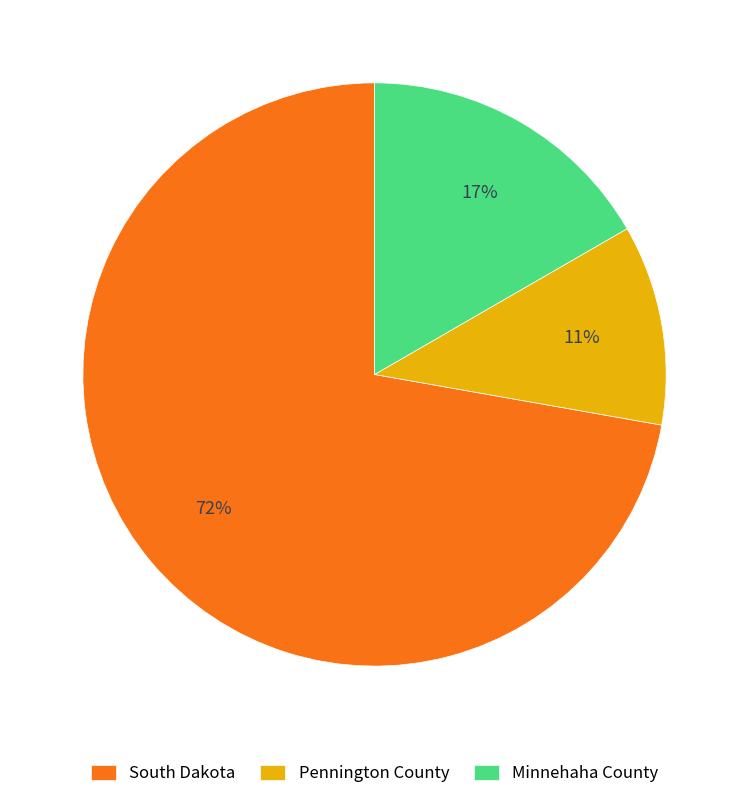

Rank the categories by value from highest to lowest.

South Dakota, Minnehaha County, Pennington County